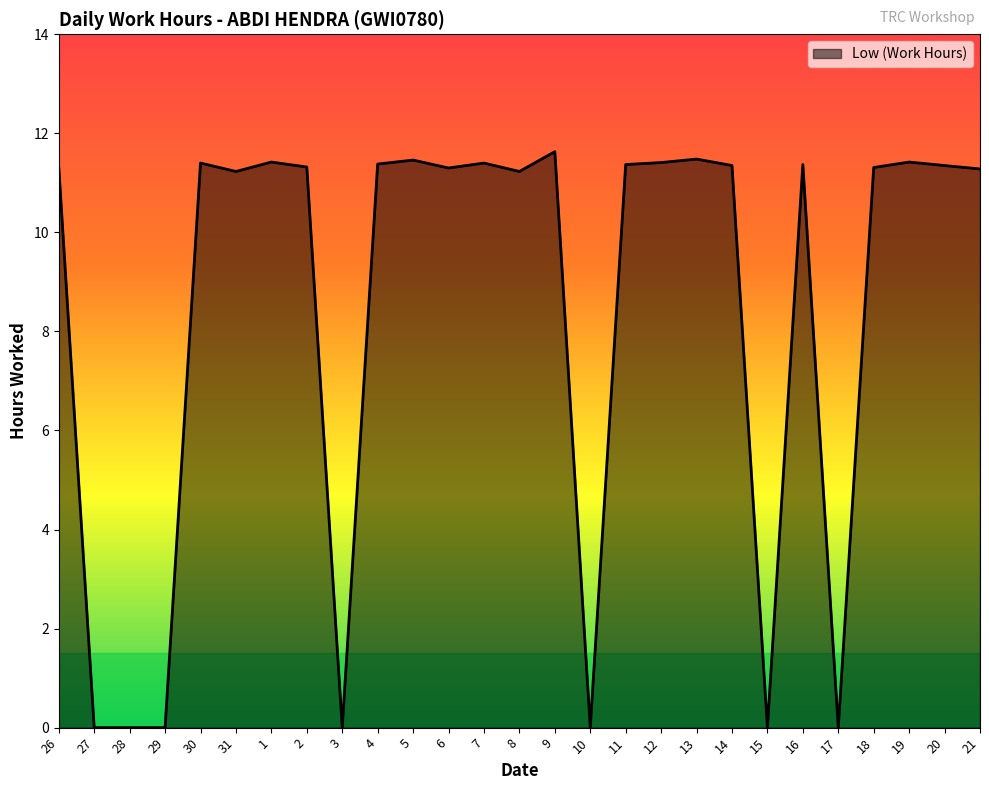

Between 19 and 29, which is larger?

19